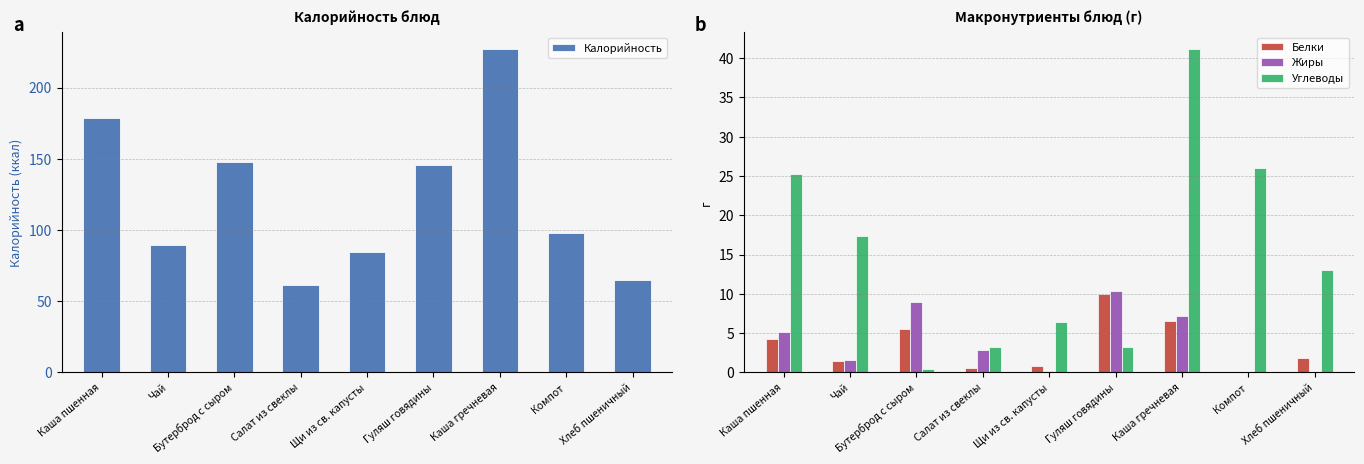

What is the label of the 1st bar from the left?

Каша пшенная